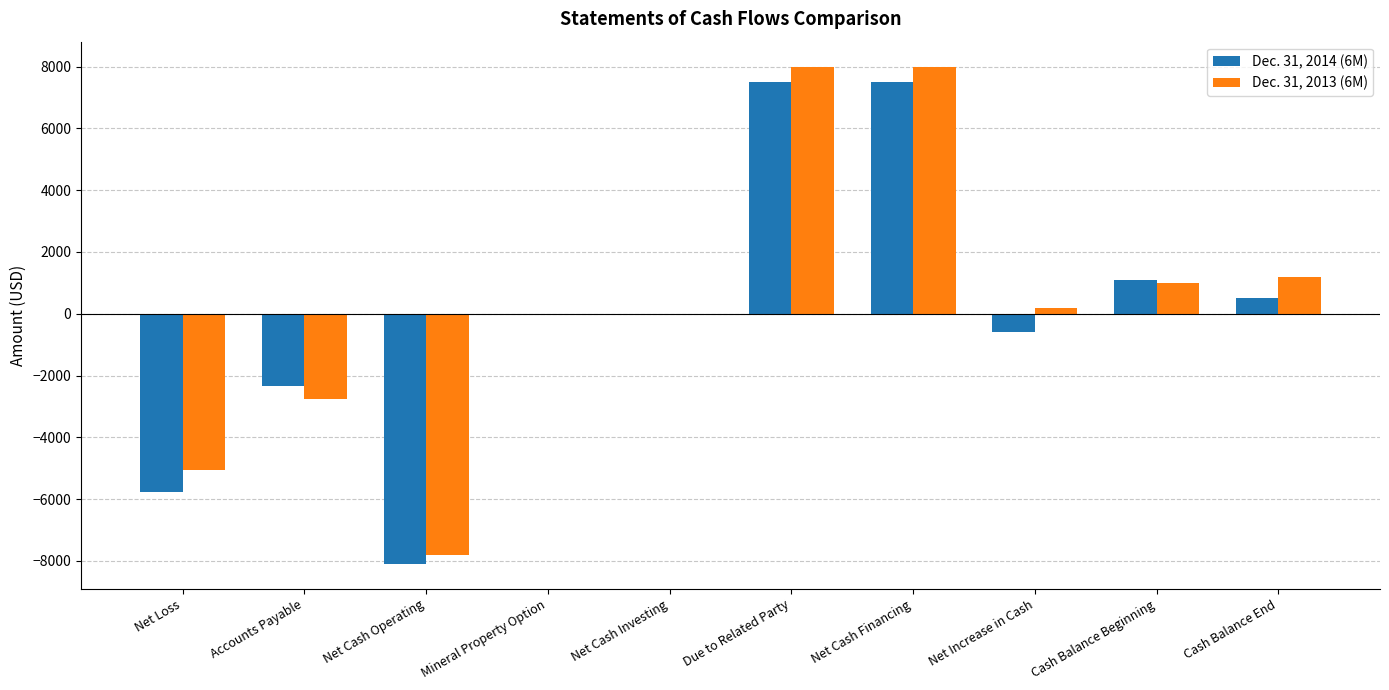

Reading left to right, transcribe all the data shown in this chart.

Dec. 31, 2014 (6M): Net Loss=-5766	Accounts Payable=-2330	Net Cash Operating=-8096	Mineral Property Option=0	Net Cash Investing=0	Due to Related Party=7500	Net Cash Financing=7500	Net Increase in Cash=-596	Cash Balance Beginning=1090	Cash Balance End=494
Dec. 31, 2013 (6M): Net Loss=-5062	Accounts Payable=-2744	Net Cash Operating=-7806	Mineral Property Option=0	Net Cash Investing=0	Due to Related Party=8000	Net Cash Financing=8000	Net Increase in Cash=194	Cash Balance Beginning=1009	Cash Balance End=1203